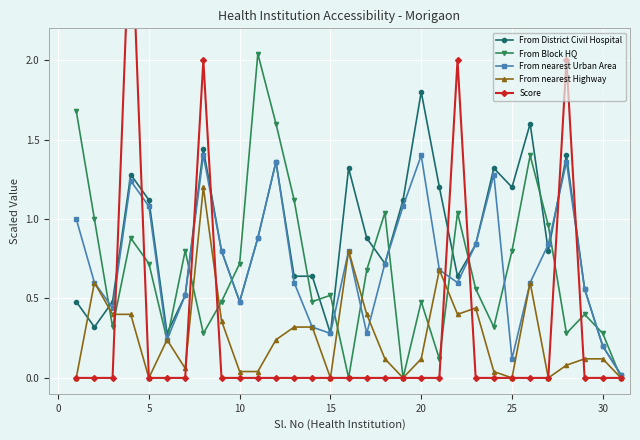

What are all the series names shown in the legend?

From District Civil Hospital, From Block HQ, From nearest Urban Area, From nearest Highway, Score